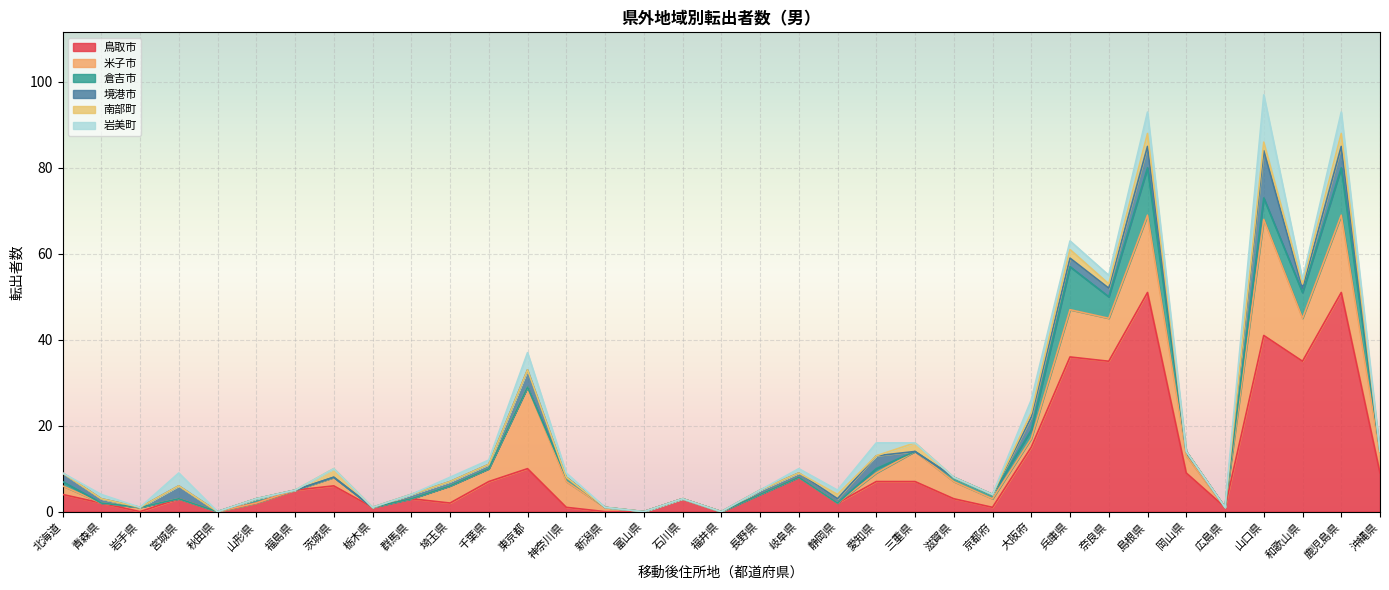

How many values in 倉吉市 are above zero?

15